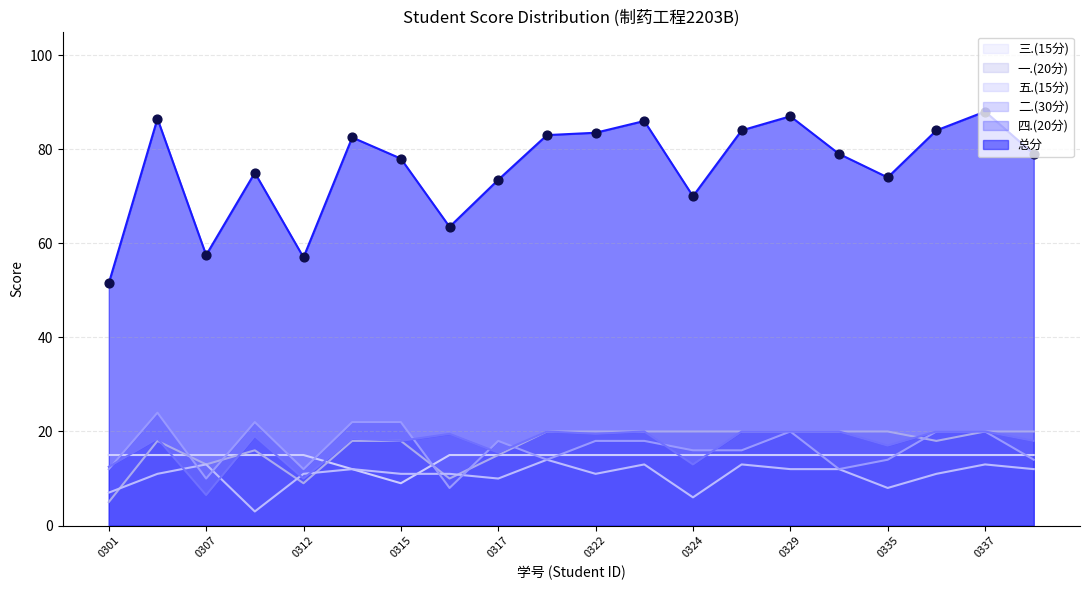

Which series reaches the minimum Y coordinate?

五.(15分)